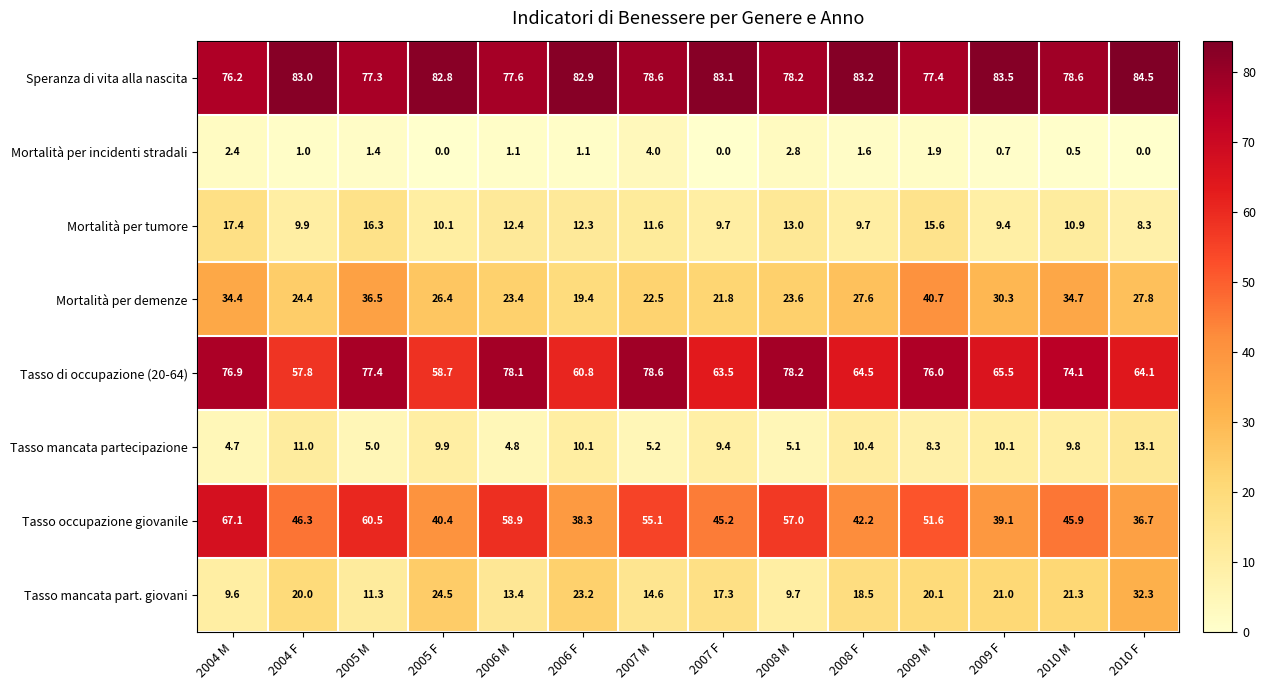

What is the difference between the maximum and minimum values in the Speranza di vita alla nascita series?

8.3